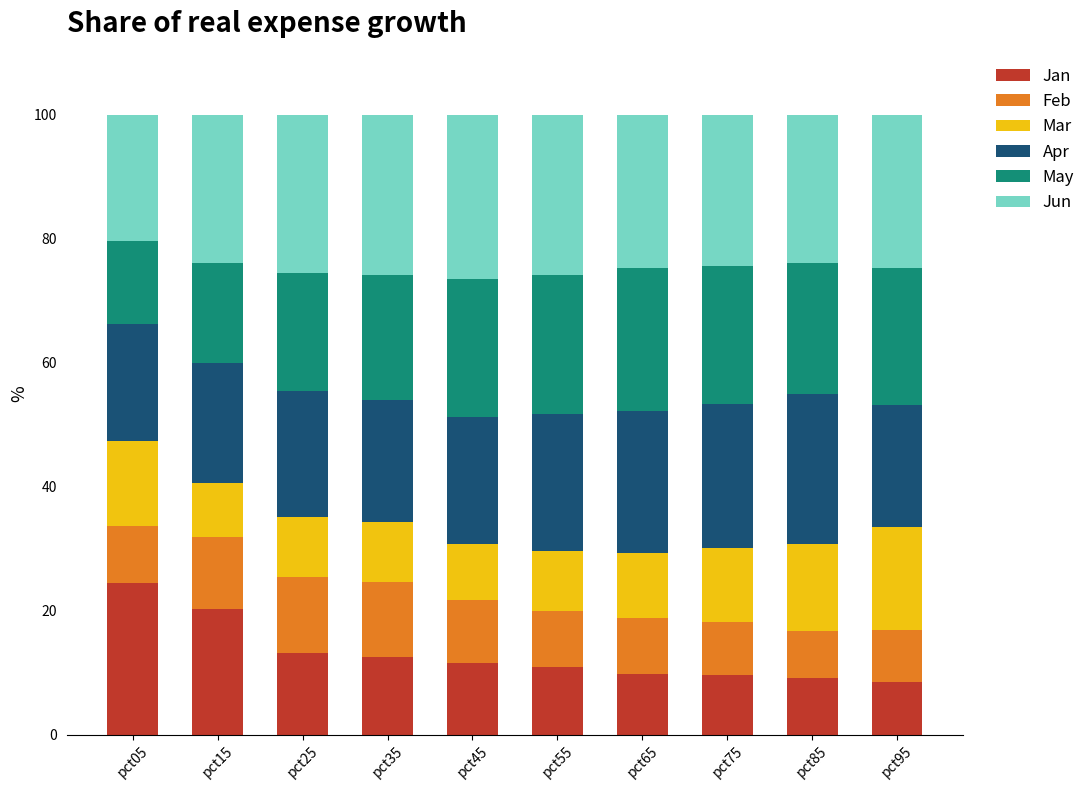

What is the difference between the Jan values at pct05 and pct85?

15.3